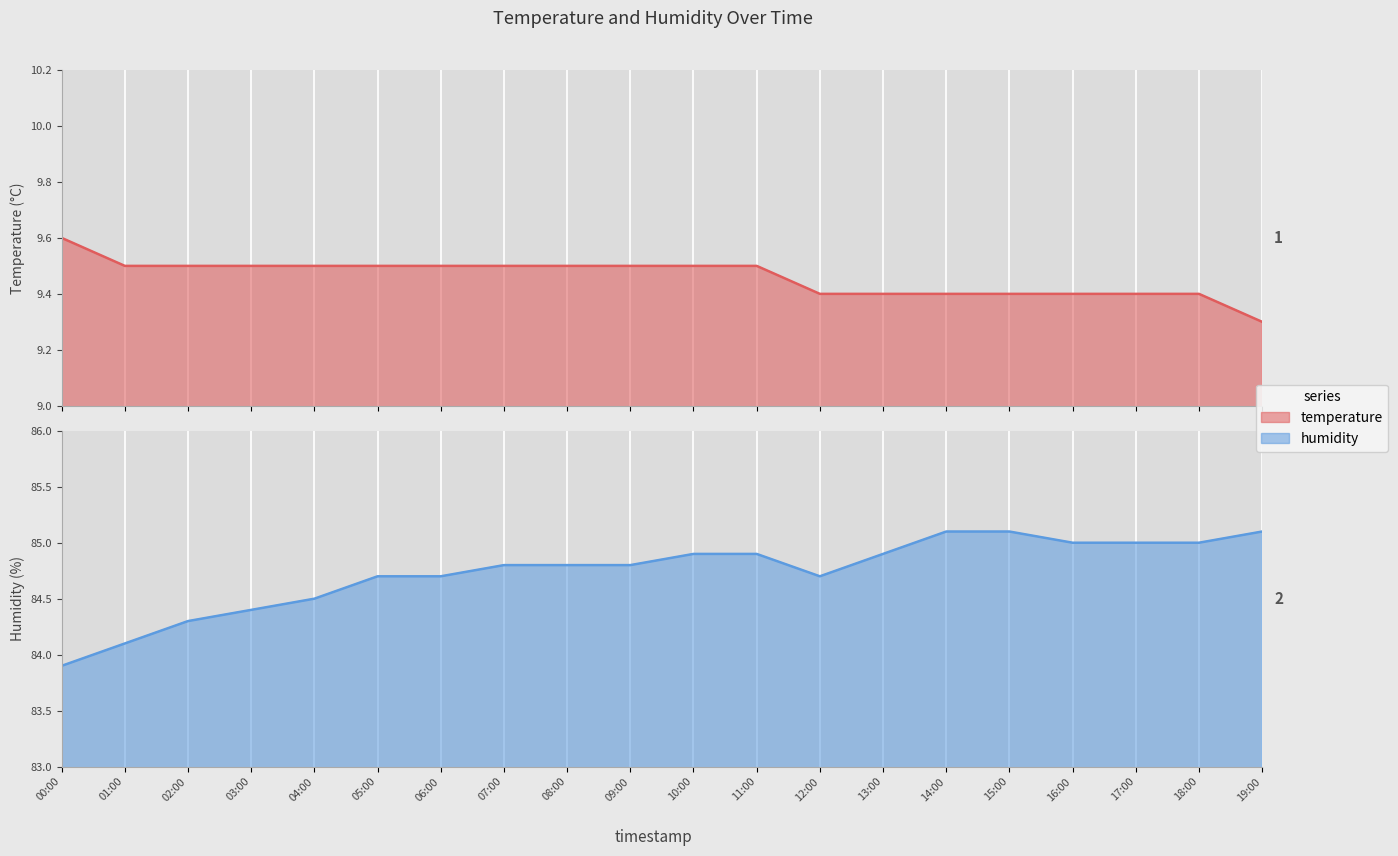

Reading left to right, what are all the values shown in this chart?

temperature: 00:00=9.6	01:00=9.5	02:00=9.5	03:00=9.5	04:00=9.5	05:00=9.5	06:00=9.5	07:00=9.5	08:00=9.5	09:00=9.5	10:00=9.5	11:00=9.5	12:00=9.4	13:00=9.4	14:00=9.4	15:00=9.4	16:00=9.4	17:00=9.4	18:00=9.4	19:00=9.3
humidity: 00:00=83.9	01:00=84.1	02:00=84.3	03:00=84.4	04:00=84.5	05:00=84.7	06:00=84.7	07:00=84.8	08:00=84.8	09:00=84.8	10:00=84.9	11:00=84.9	12:00=84.7	13:00=84.9	14:00=85.1	15:00=85.1	16:00=85.0	17:00=85.0	18:00=85.0	19:00=85.1